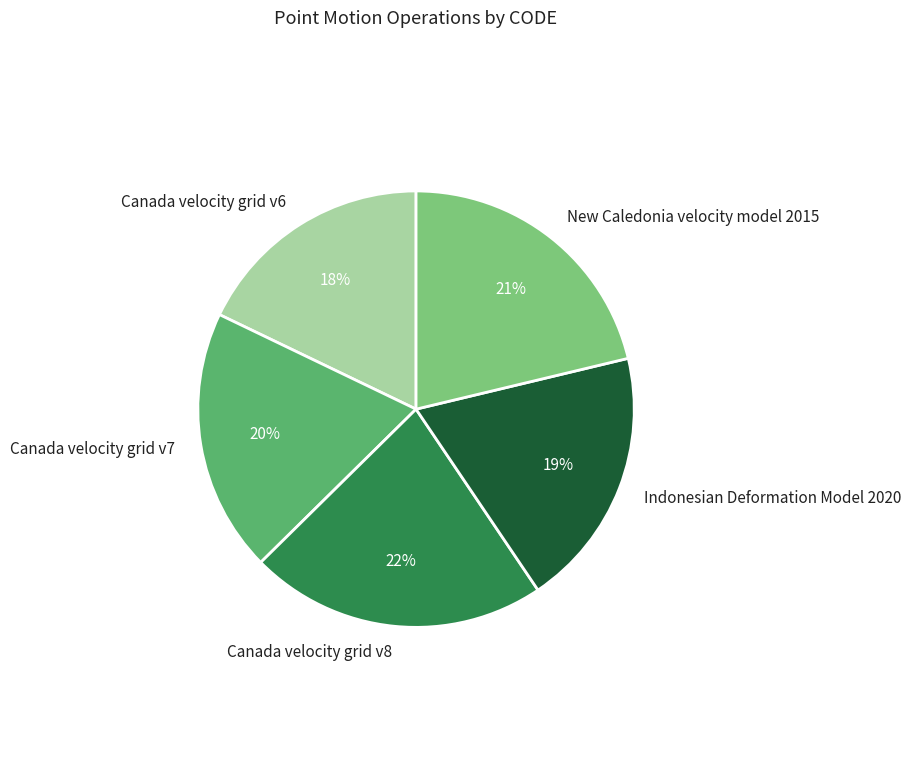

Between Canada velocity grid v7 and New Caledonia velocity model 2015, which is larger?

New Caledonia velocity model 2015